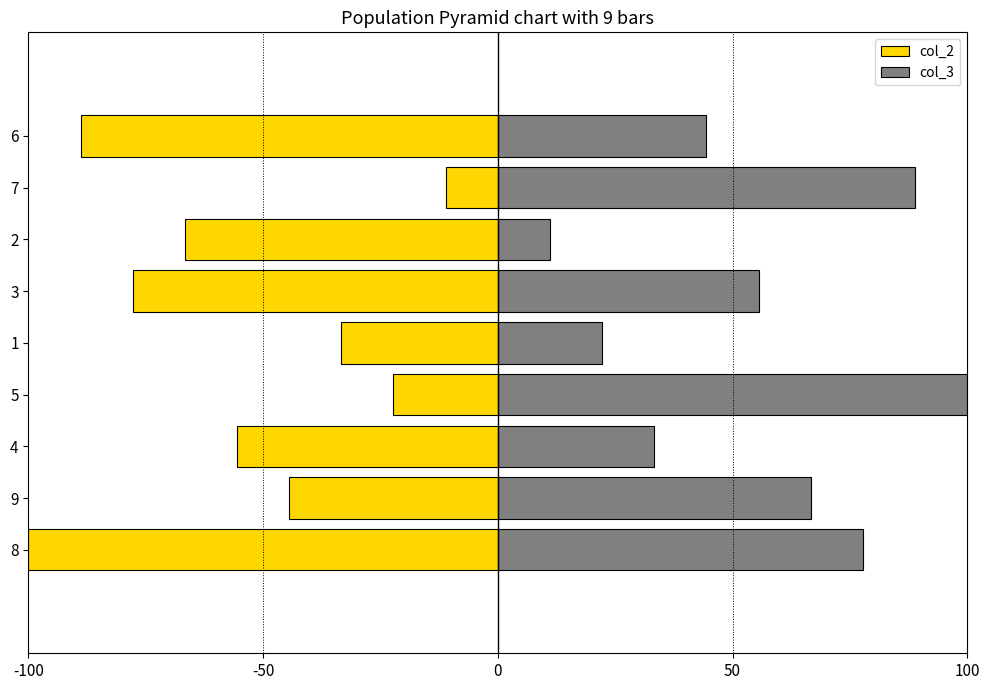

What is the maximum value shown in the chart?

100.0